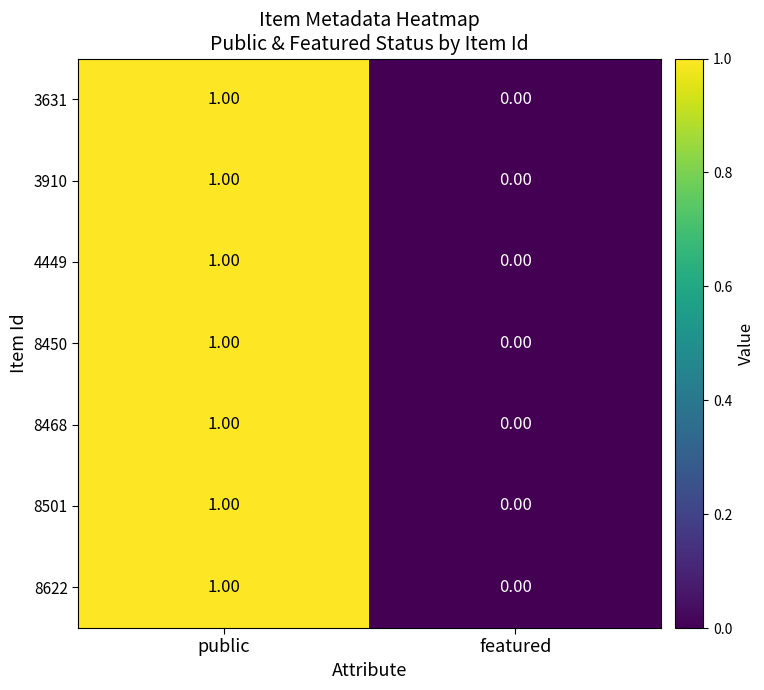

What is the total value across all series at public?

7